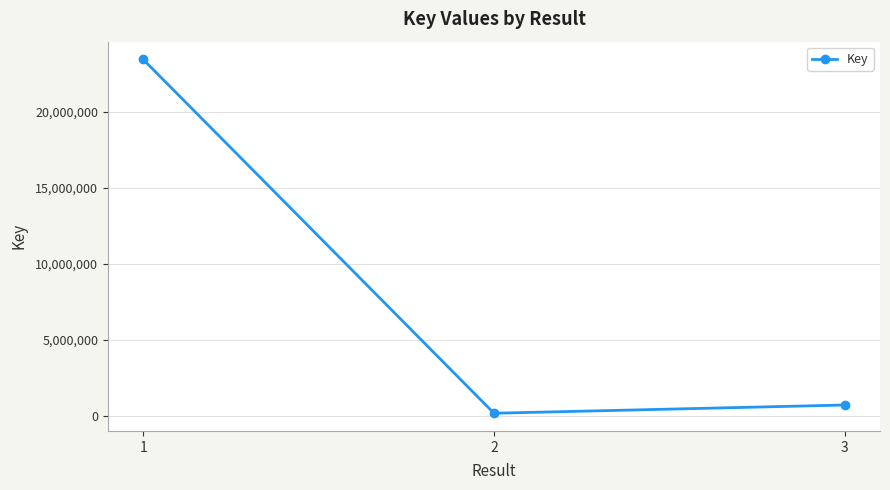

What is the value of the 2nd point from the left?

162553